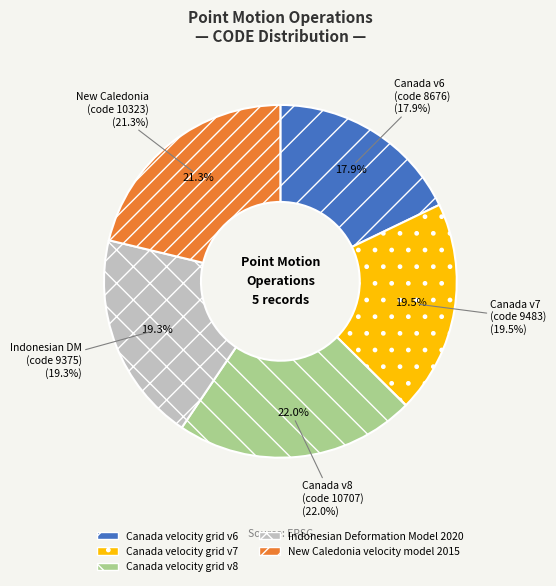

Is it true that Canada velocity grid v7 is 20% of the pie?

True